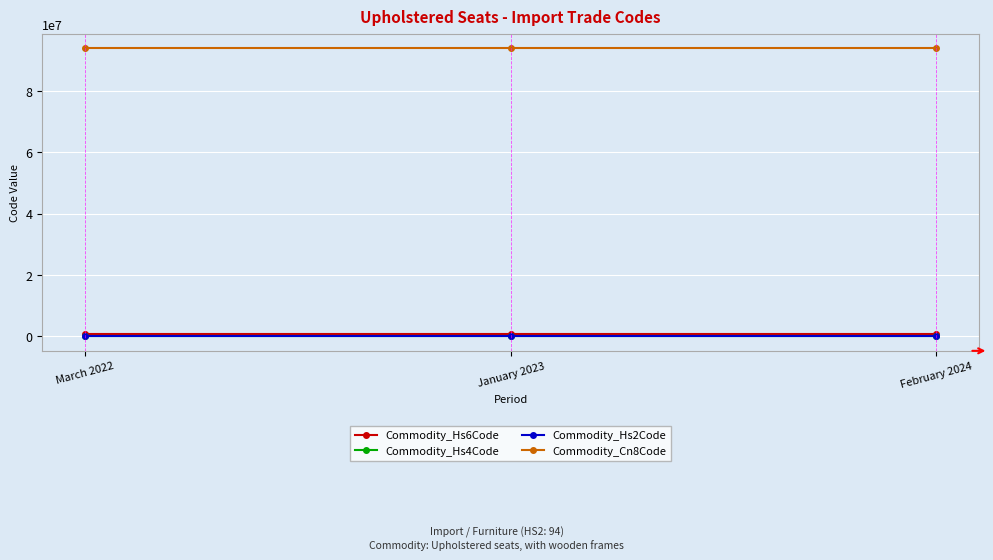

What is the total value across all series at January 2023?

94965756